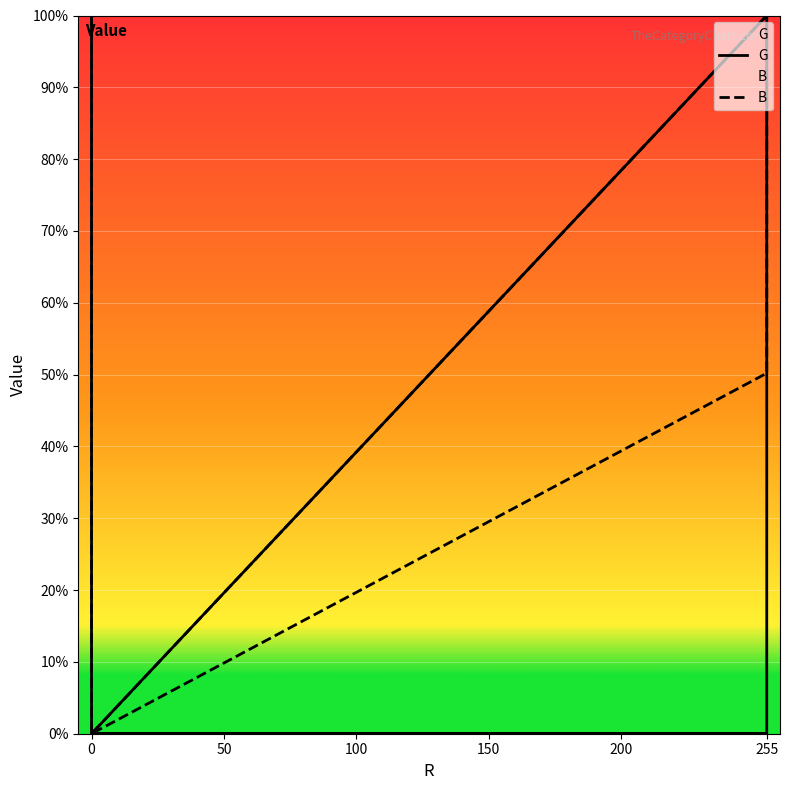

How many positive values does the B series have?

9